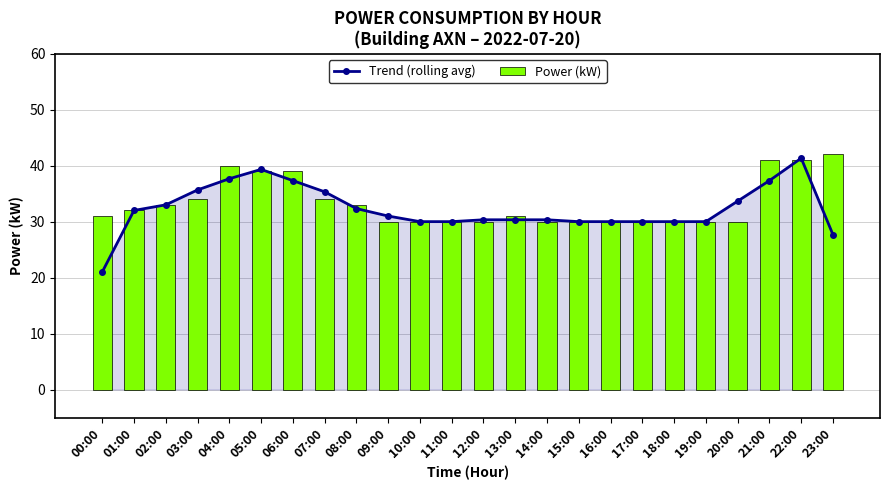

What is the sum of the Power (kW) values at 06:00 and 13:00?

70.0